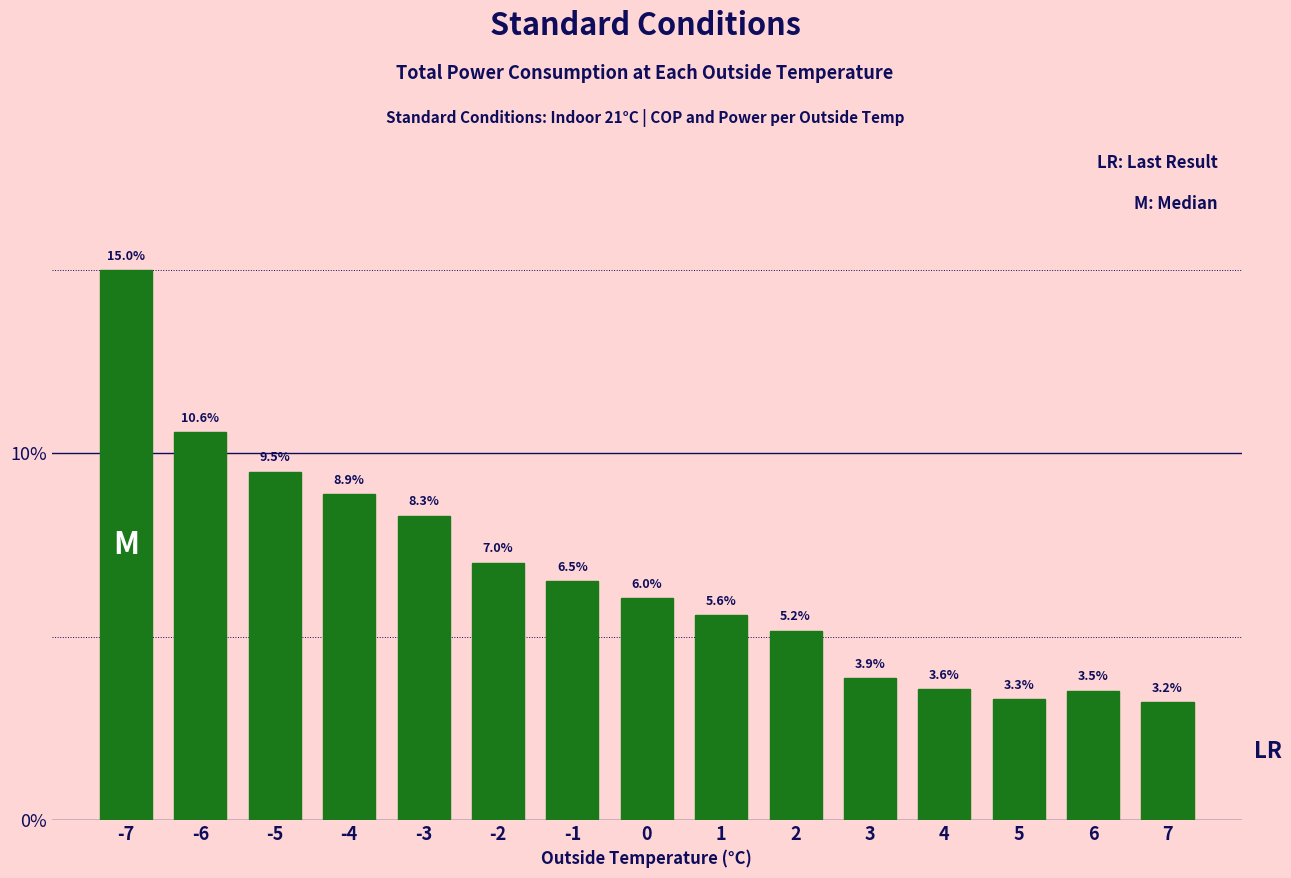

Reading left to right, what are all the values shown in this chart?

-7=15.0	-6=10.6	-5=9.5	-4=8.9	-3=8.3	-2=7.0	-1=6.5	0=6.0	1=5.6	2=5.2	3=3.9	4=3.6	5=3.3	6=3.5	7=3.2